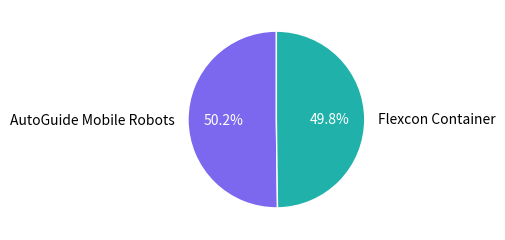

To the nearest percent, what percentage of the pie is AutoGuide Mobile Robots?

50%